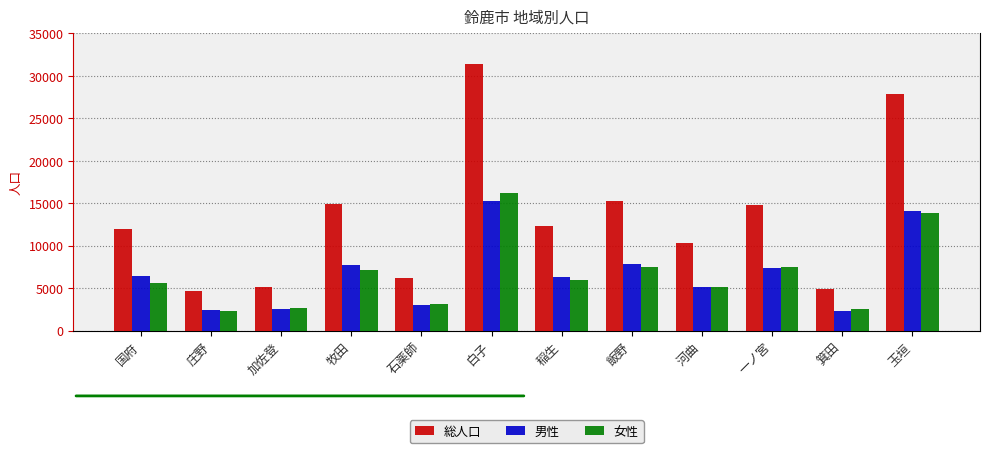

At how many categories does at least one series exceed 24130?

2